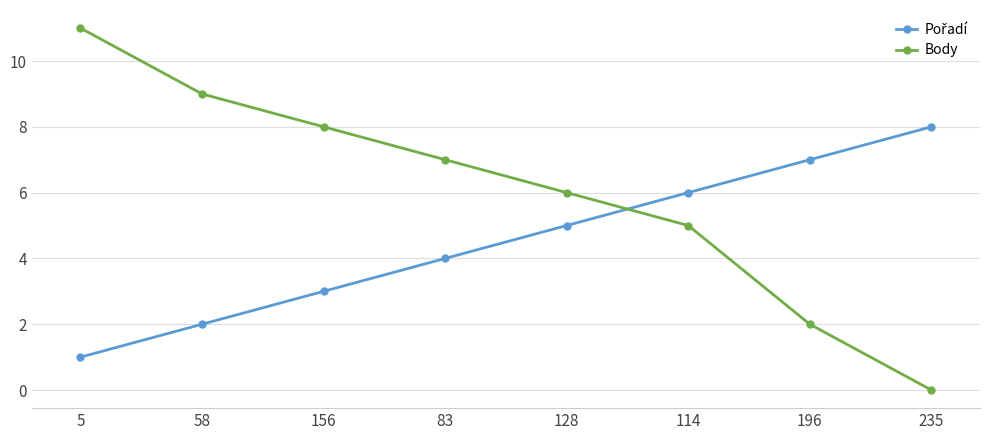

Count the number of categories in the chart.

8